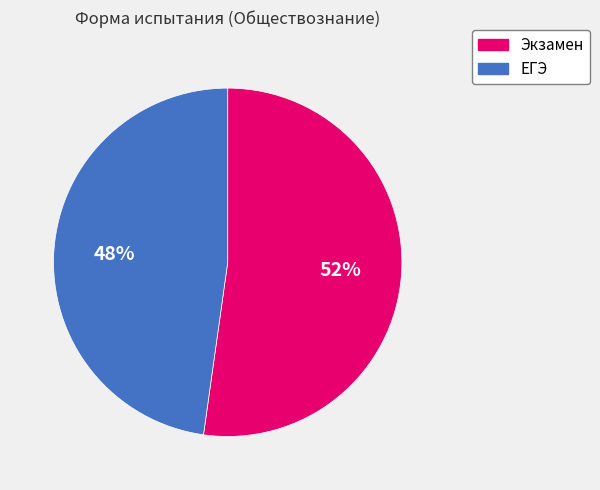

Count the number of slices in the pie.

2